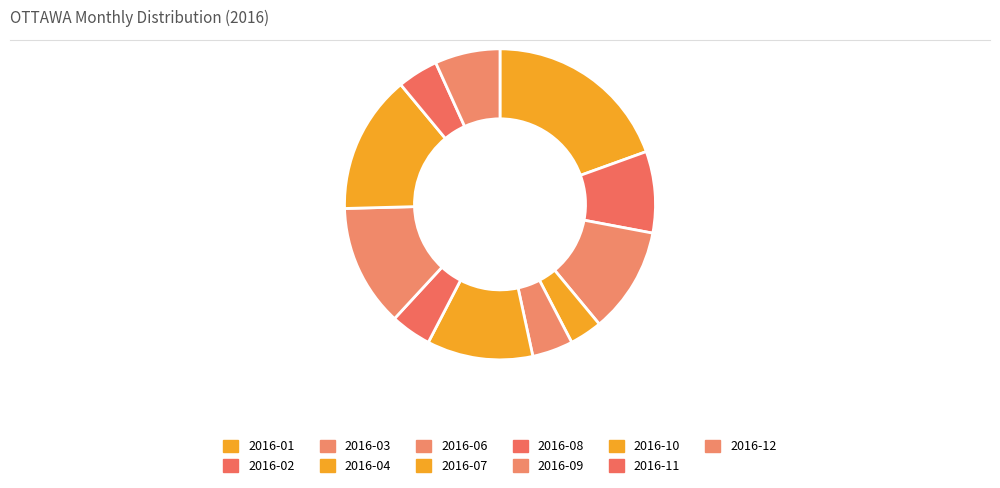

To the nearest percent, what is the average slice percentage?

8%